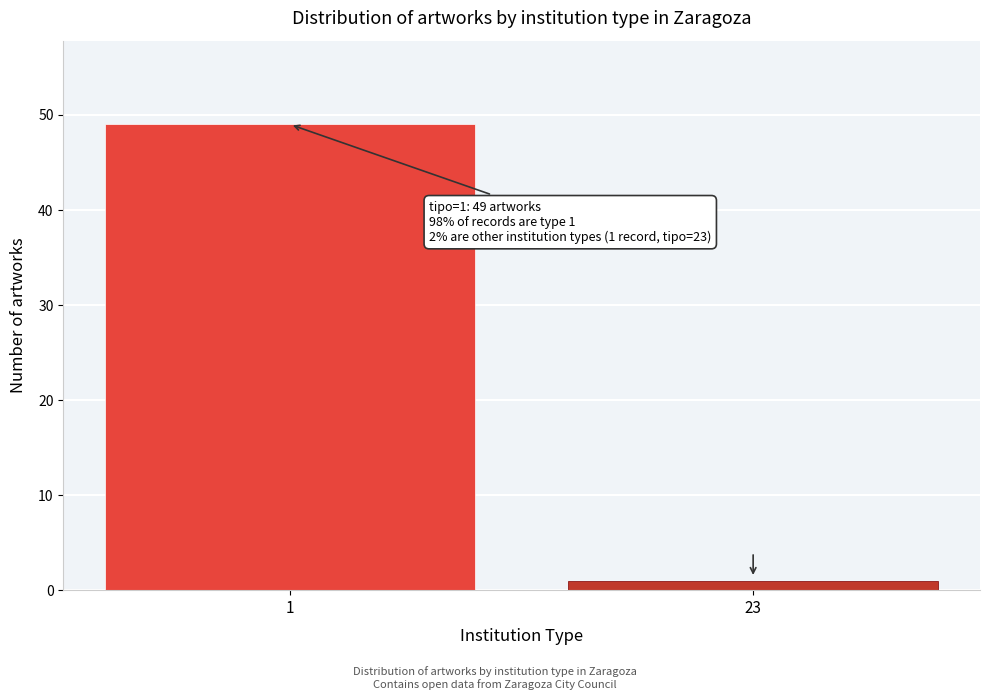

Reading left to right, extract all data points from this chart.

49	1